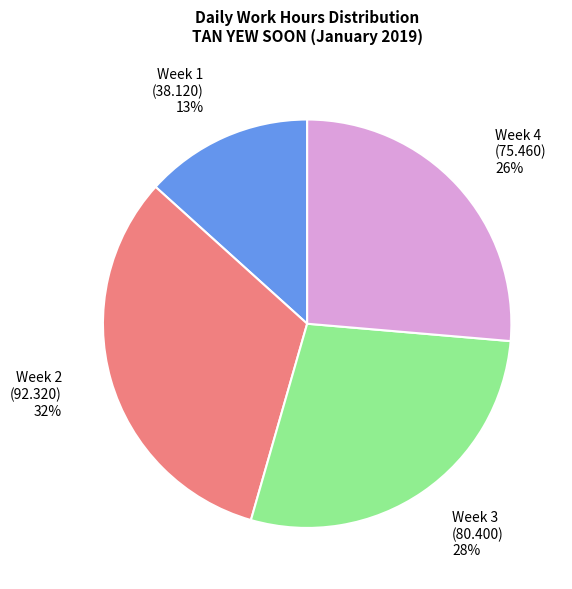

Does any single category account for the majority?

No